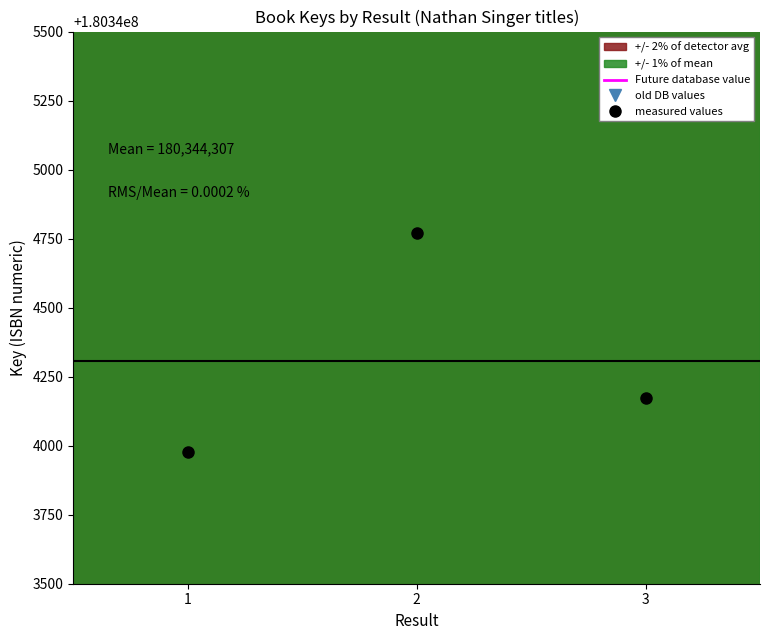

The value at 3 is 111442135.5. True or false?

False